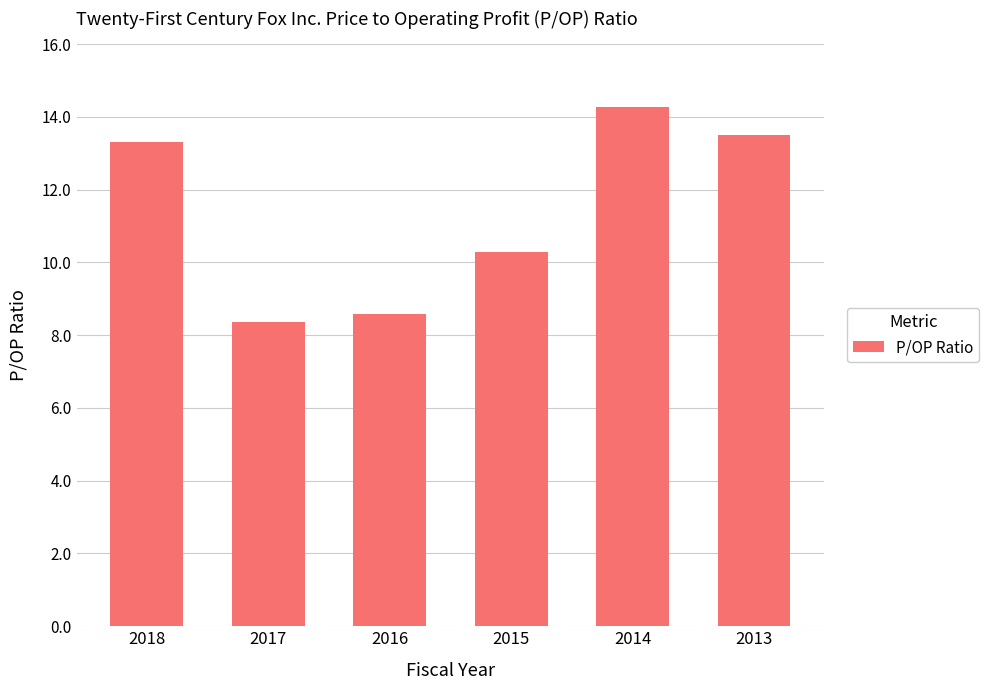

List the labels in order of value, smallest first.

2017, 2016, 2015, 2018, 2013, 2014